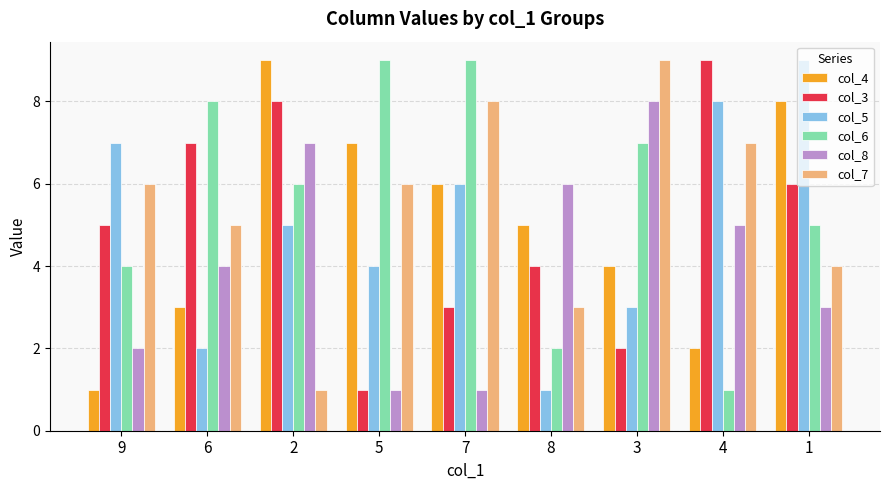

Reading left to right, list all the values displayed in this chart.

col_4: 9=1	6=3	2=9	5=7	7=6	8=5	3=4	4=2	1=8
col_3: 9=5	6=7	2=8	5=1	7=3	8=4	3=2	4=9	1=6
col_5: 9=7	6=2	2=5	5=4	7=6	8=1	3=3	4=8	1=9
col_6: 9=4	6=8	2=6	5=9	7=9	8=2	3=7	4=1	1=5
col_8: 9=2	6=4	2=7	5=1	7=1	8=6	3=8	4=5	1=3
col_7: 9=6	6=5	2=1	5=6	7=8	8=3	3=9	4=7	1=4